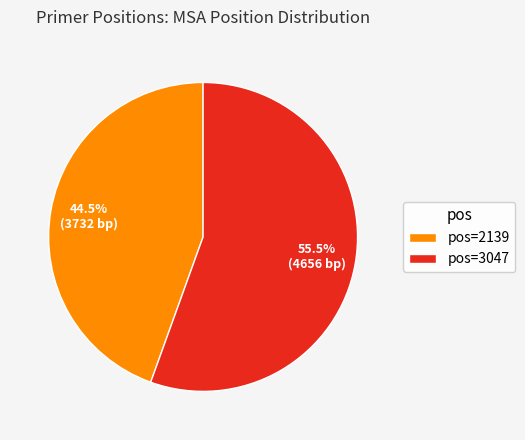

What is the largest slice in the pie chart?

pos=3047